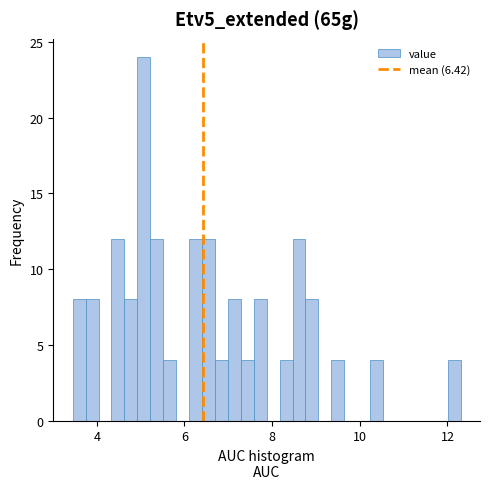

Around what value on the x-axis is the tallest bar? Give the approximate position of its centre, as read against the axis.

5.0